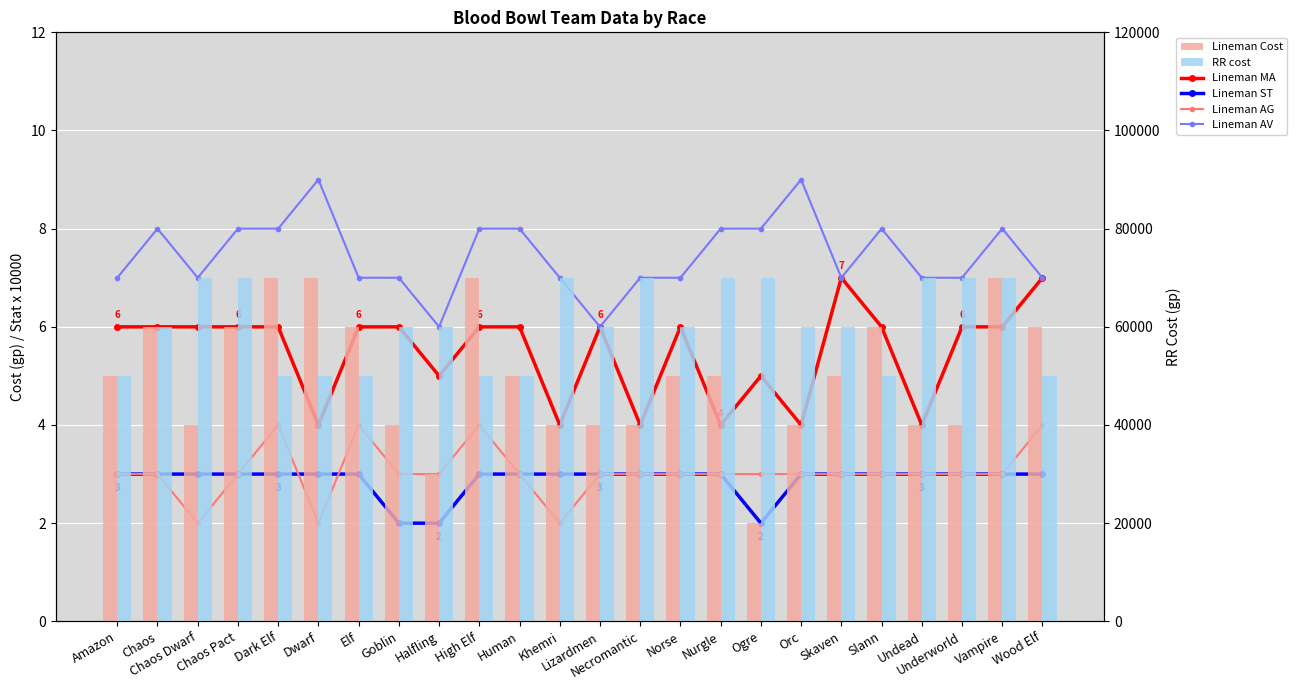

Where does the Lineman MA series first go above 6?

Skaven